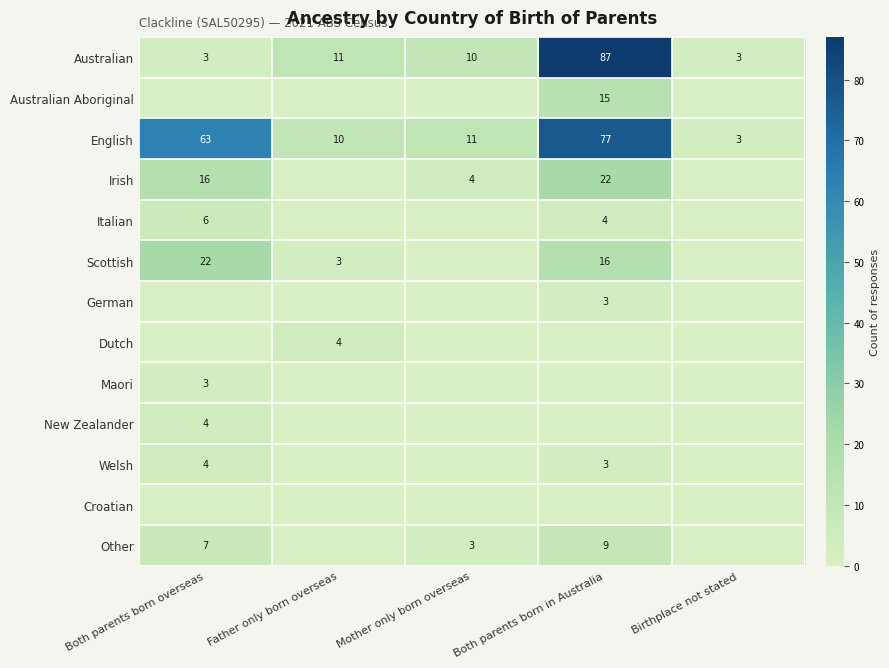

True or false: Welsh has a value of 2 at Both parents born overseas.

False